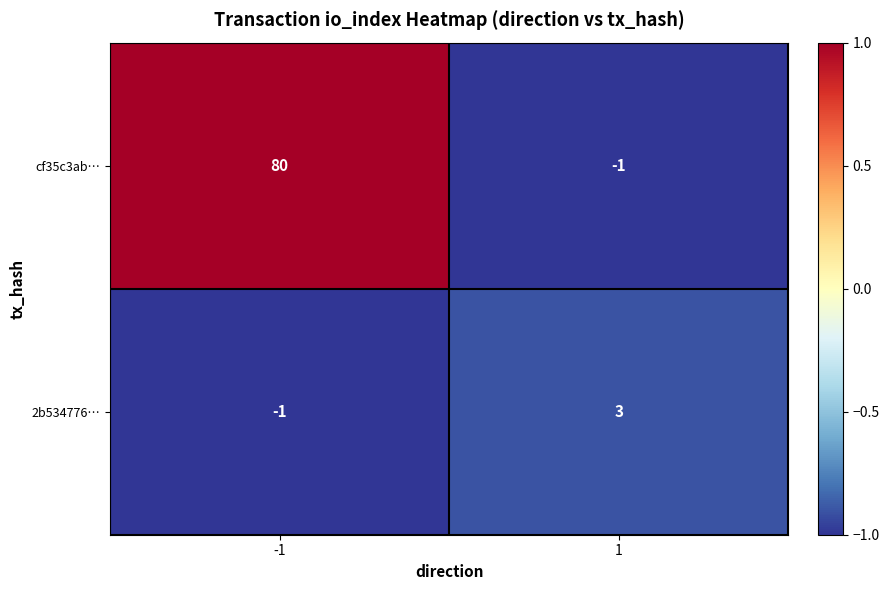

The value of 2b534776… at -1 is -1. True or false?

True